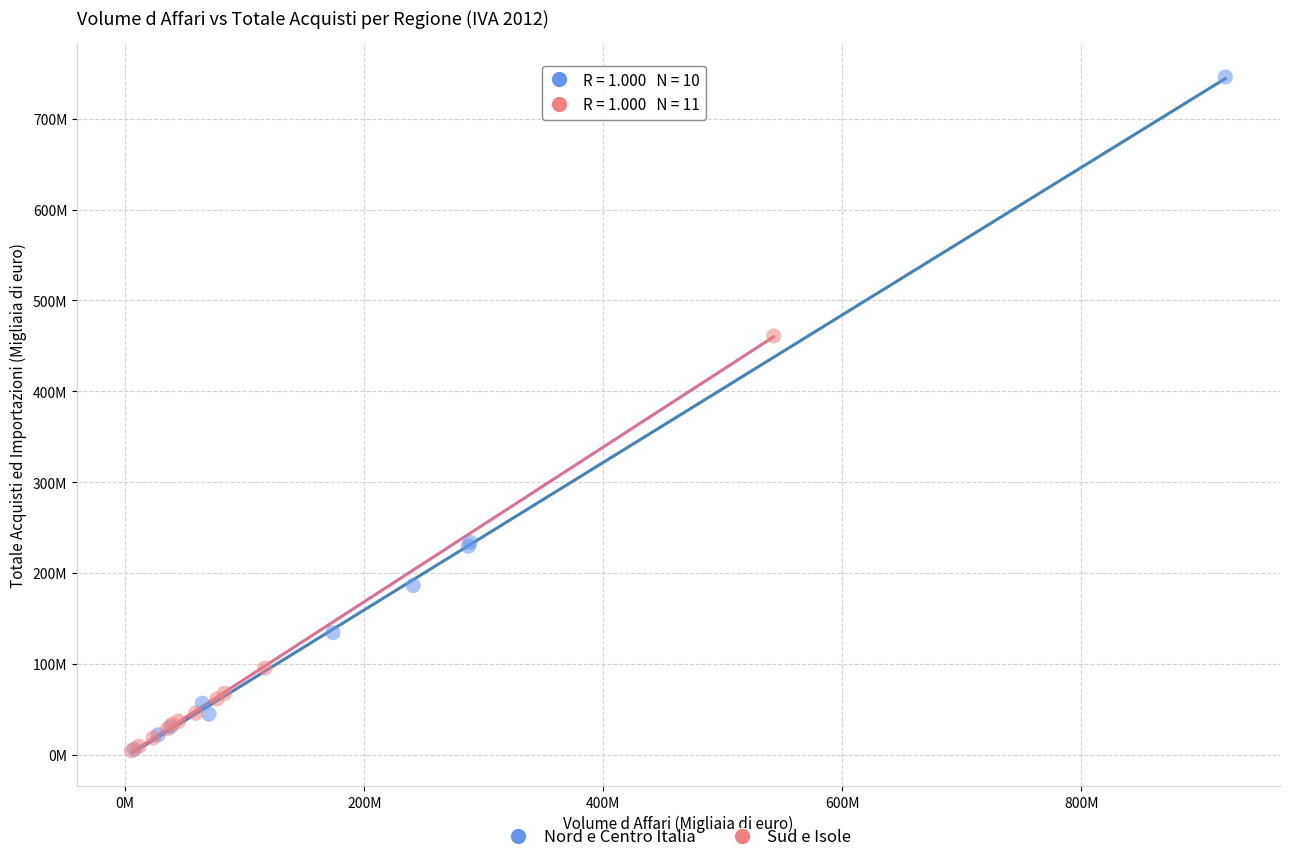

What are all the series names shown in the legend?

Nord e Centro Italia, Sud e Isole